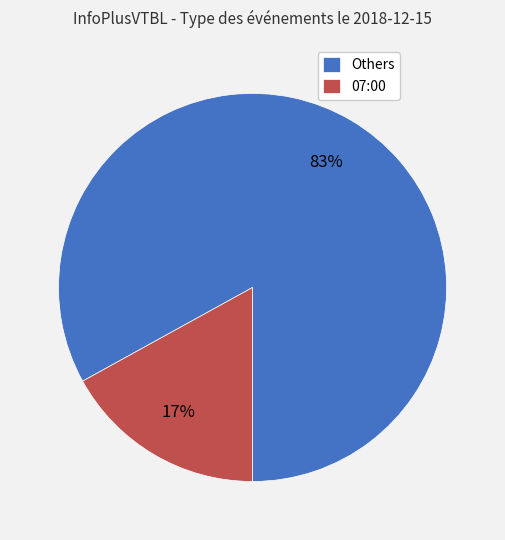

Which has a higher value, Others or 07:00?

Others